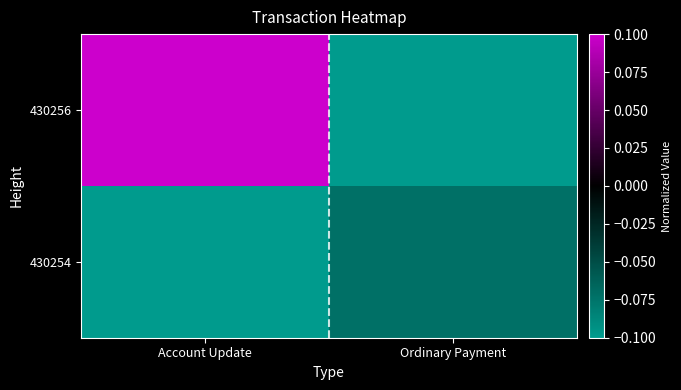

List the series in order of their overall mean, lowest first.

430254, 430256